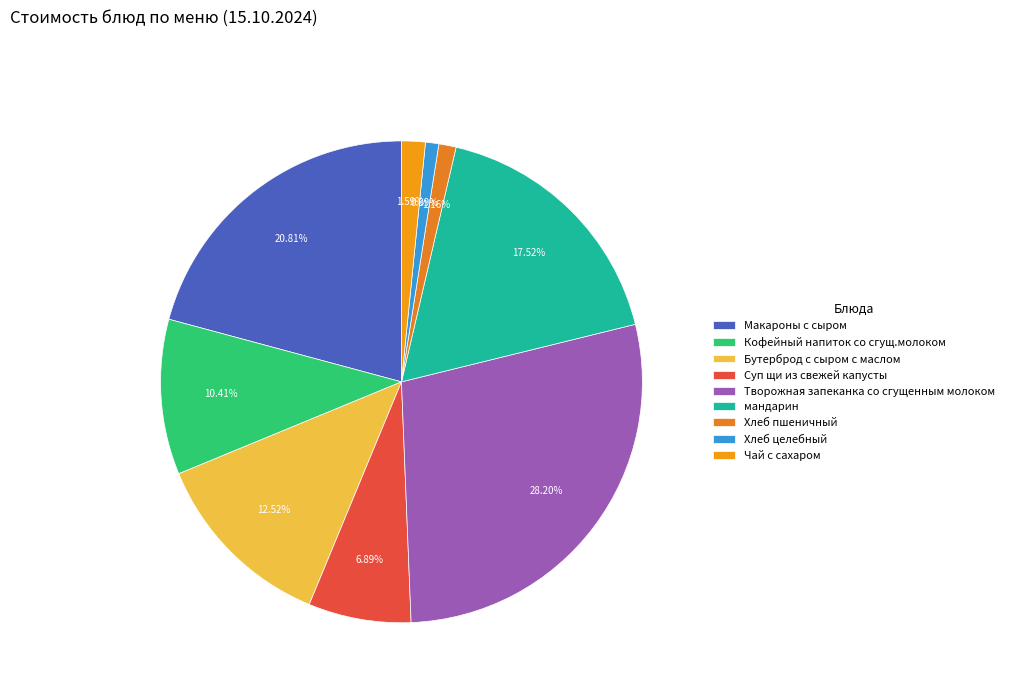

Count the number of slices in the pie.

9